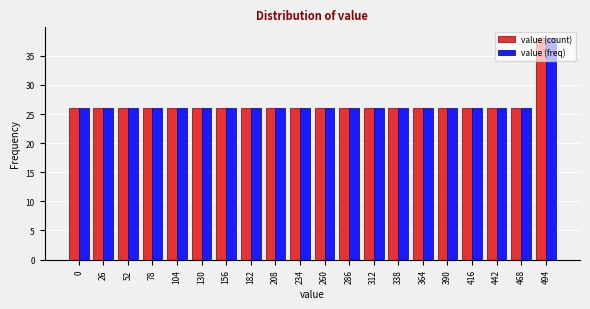

The value (freq) series shows 39 at 52. True or false?

False